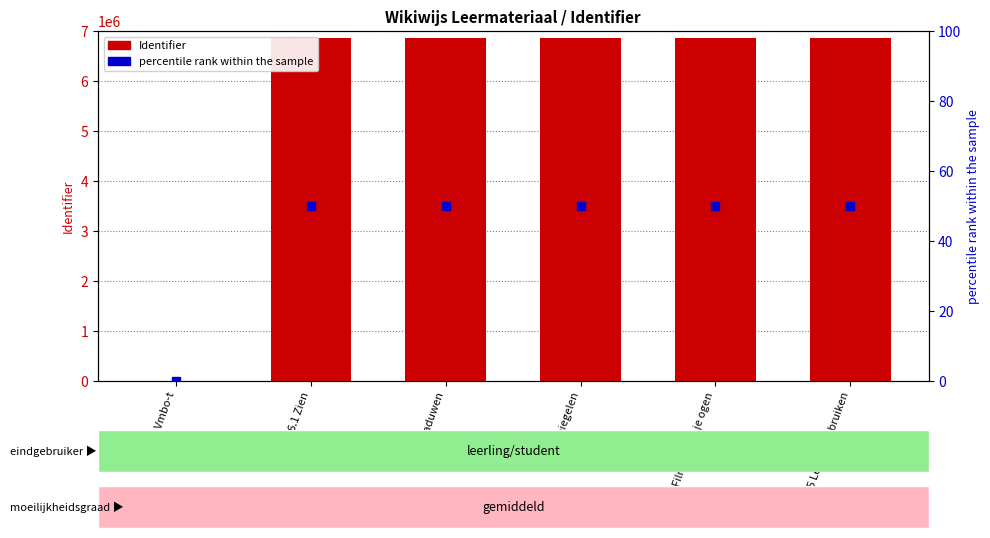

Which series reaches the minimum Y coordinate?

Identifier (count)